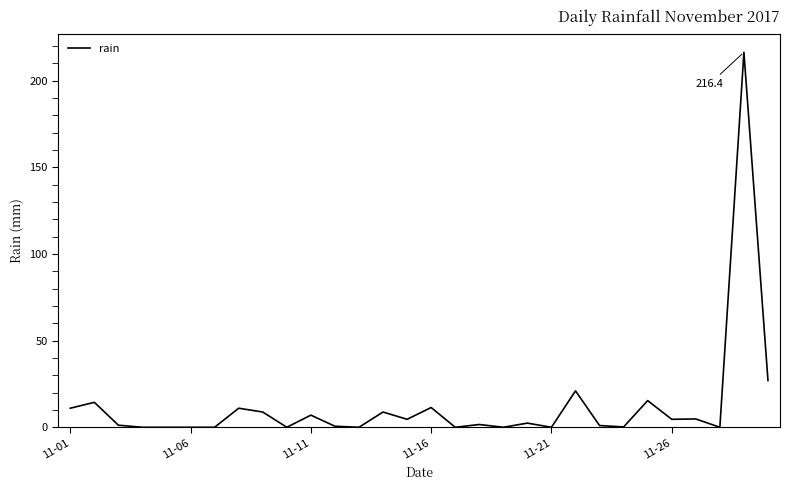

What is the difference between the maximum and minimum values?

216.4